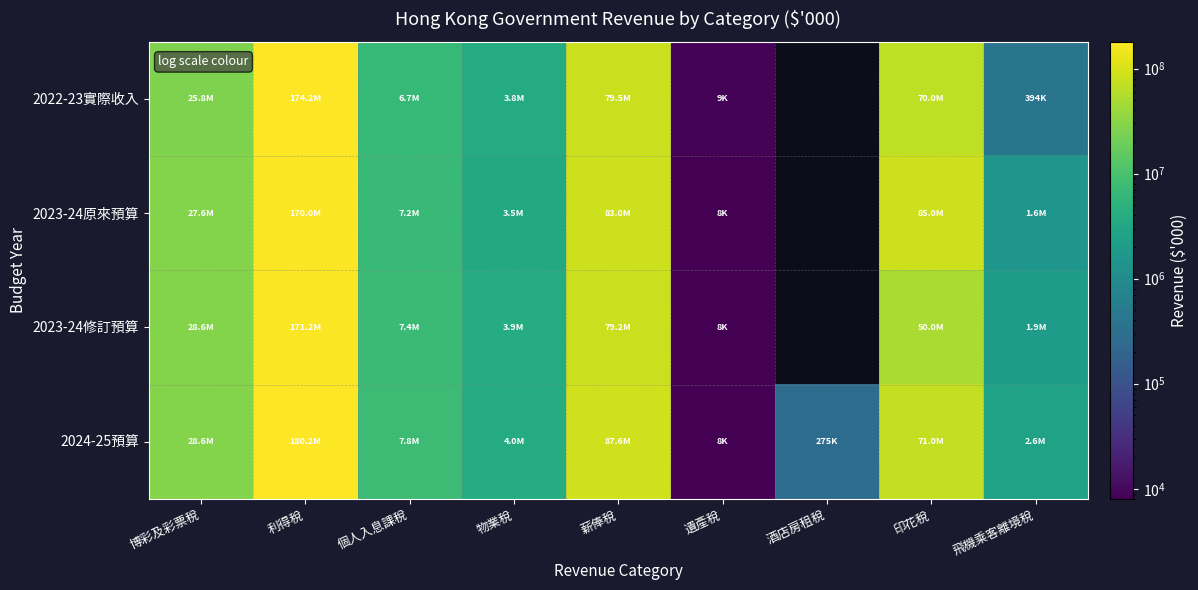

What is the total value across all series at 遺產稅?

32792.0